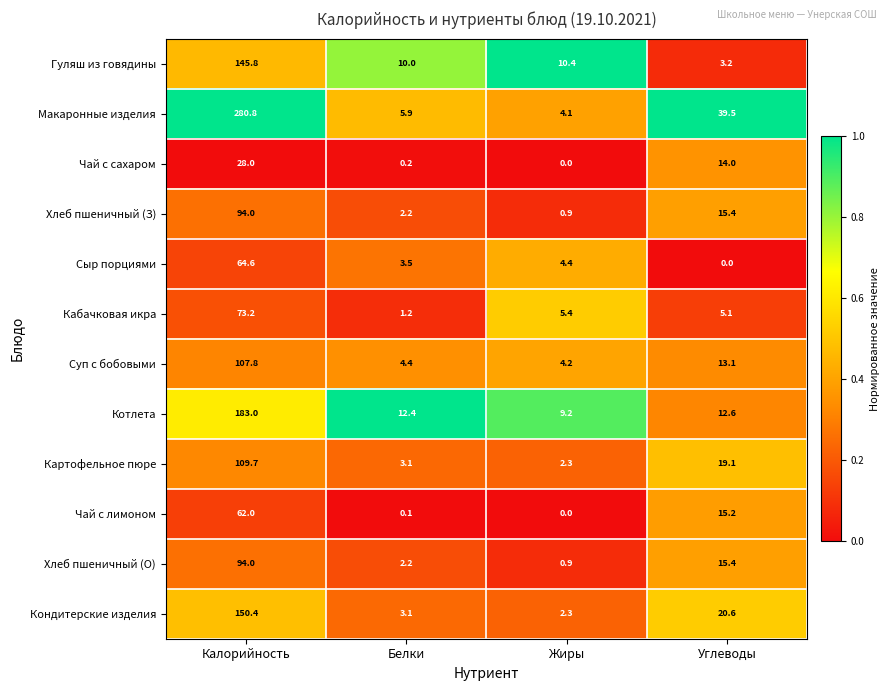

At which label does Чай с сахаром reach its peak?

Калорийность